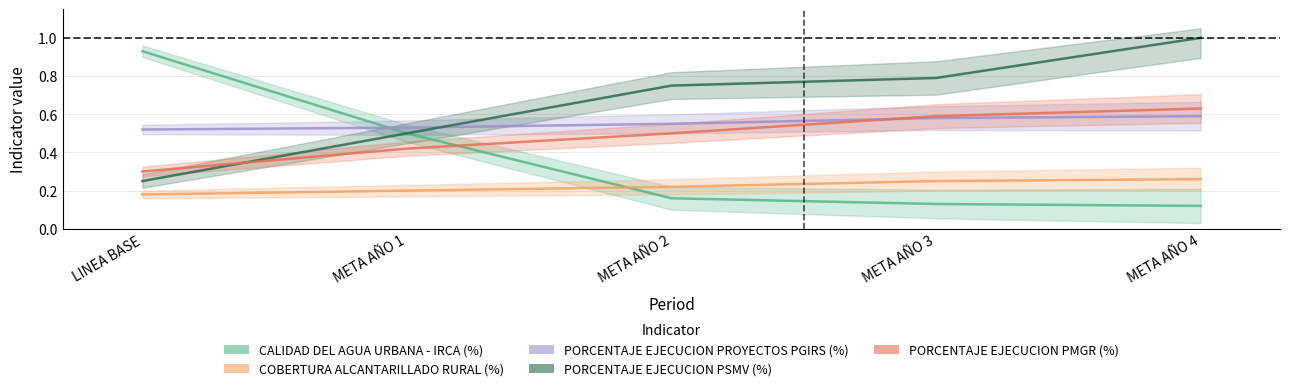

What is the average value of the CALIDAD DEL AGUA URBANA - IRCA (%) series?

0.4